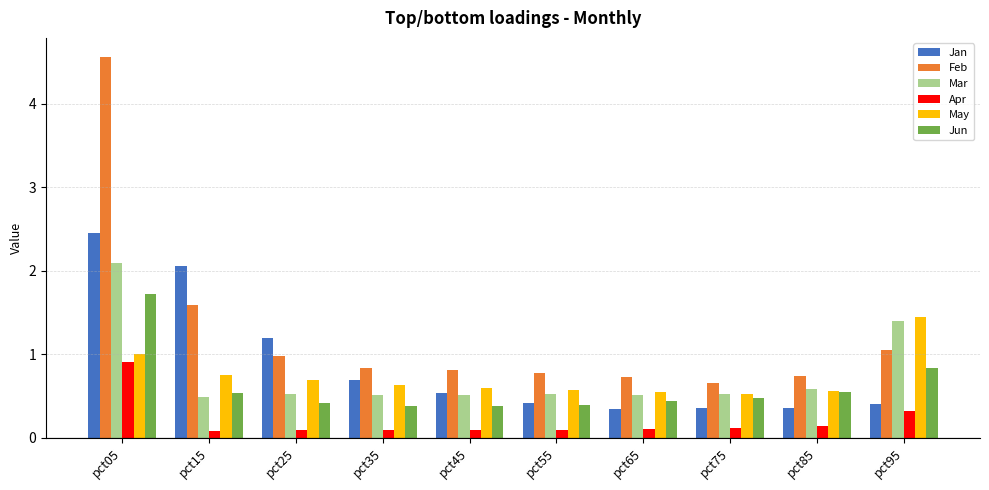

Does the chart contain stacked bars?

No